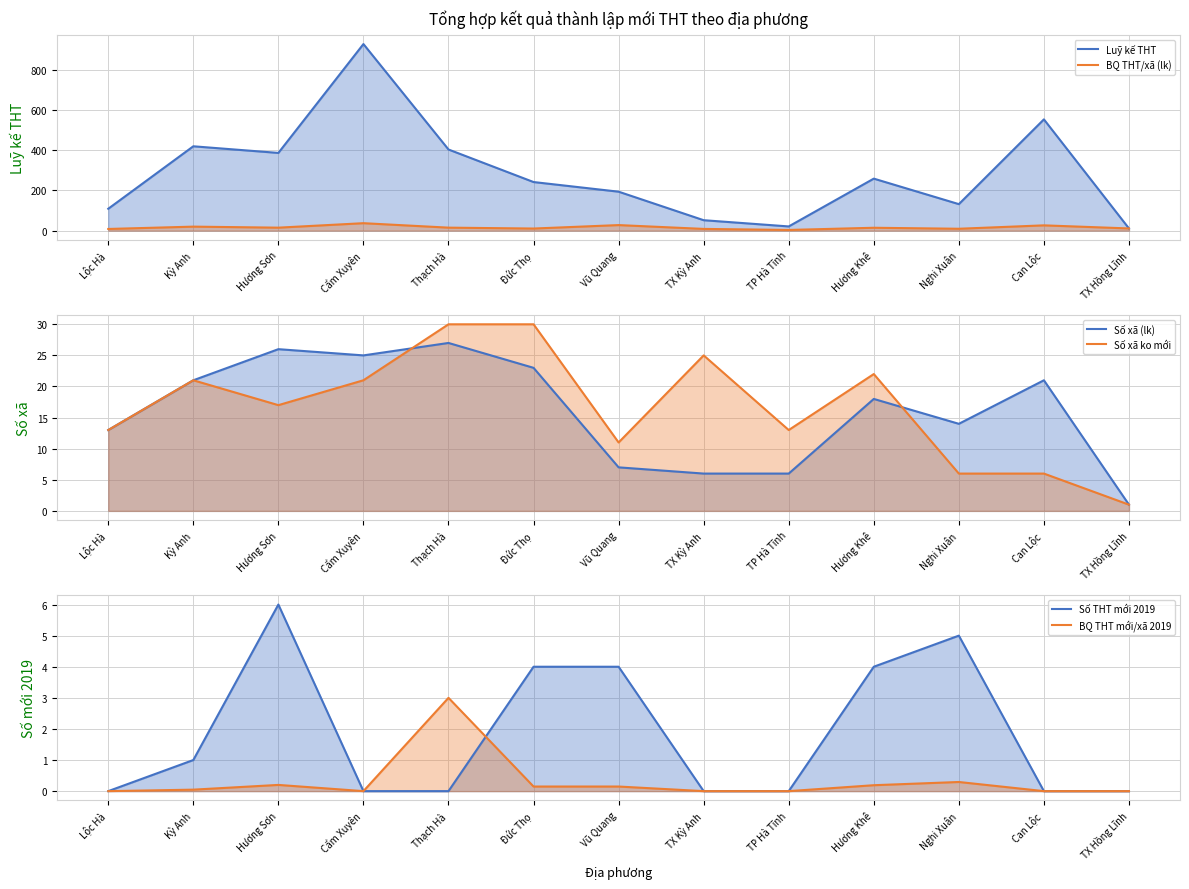

Is the value of BQ THT mới/xã 2019 line at Cẩm Xuyên greater than the value of Luỹ kế THT line at TP Hà Tĩnh?

No